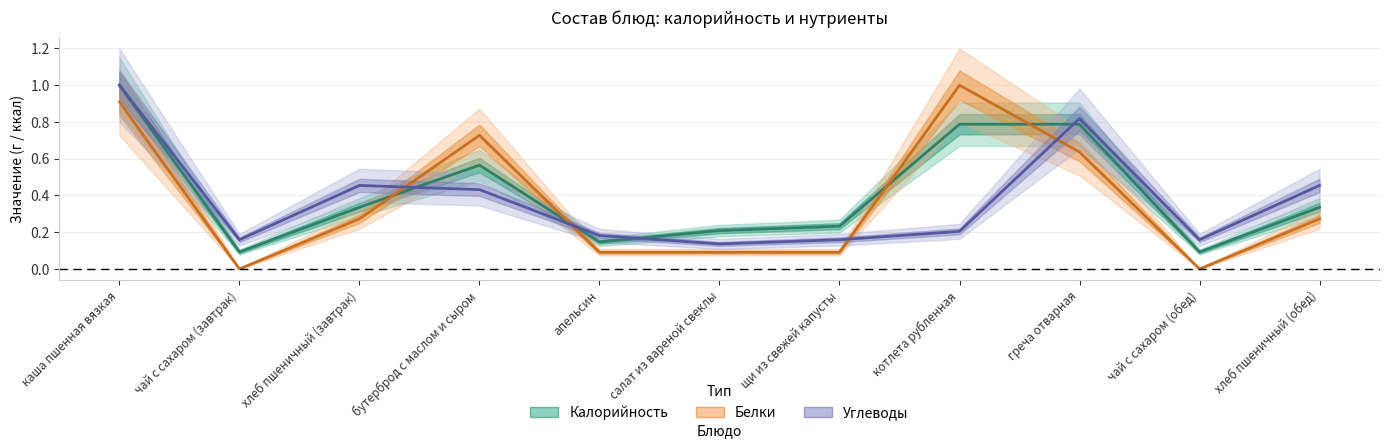

At how many categories does at least one series exceed 0?

11